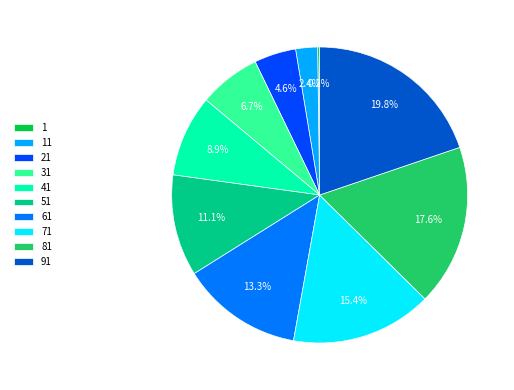

Is there any slice that represents more than half of the pie?

No